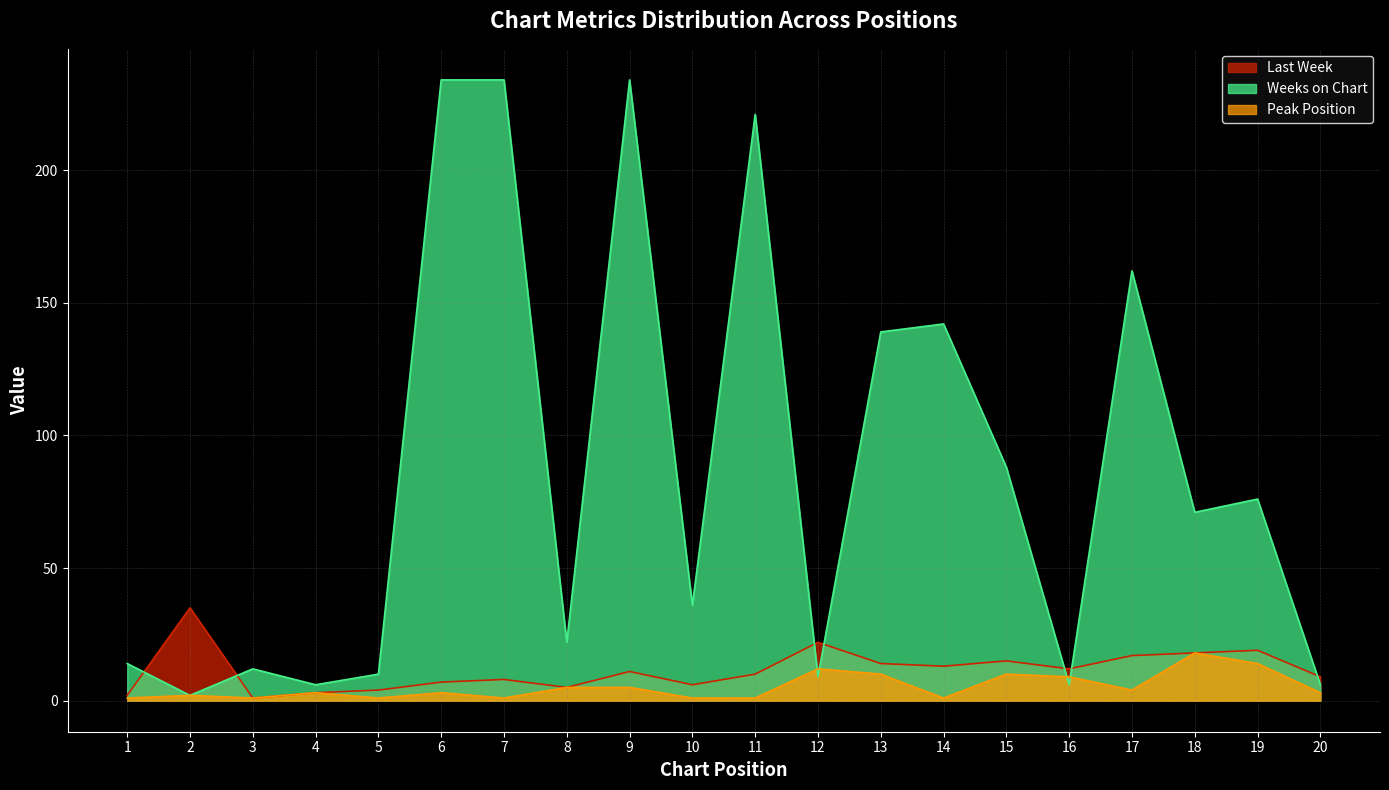

What is the difference between the second highest and second lowest values in the Weeks on Chart series?

228